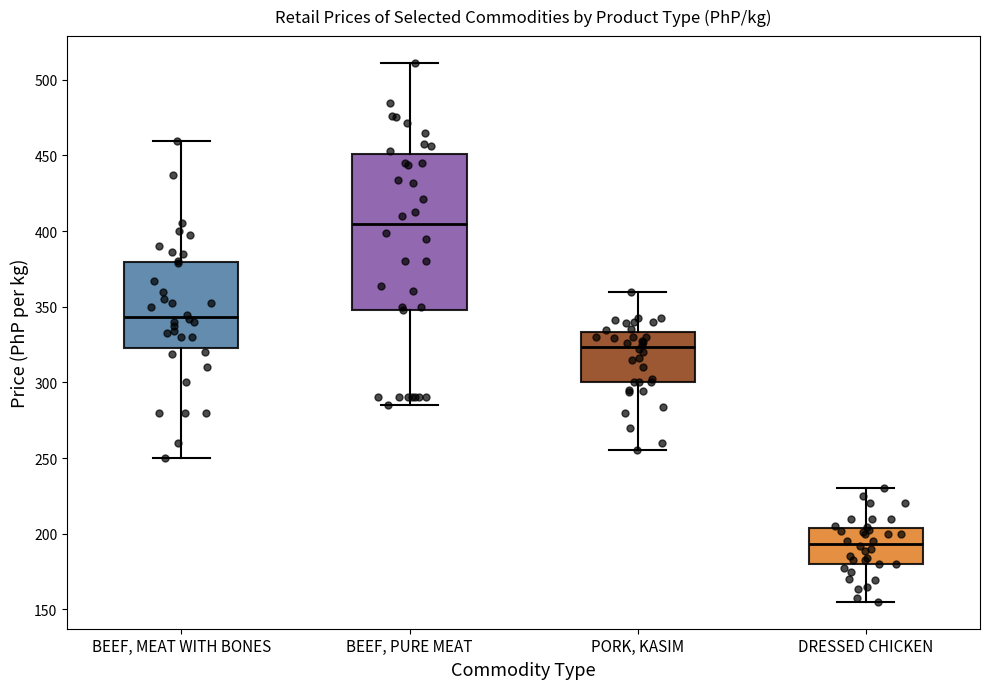

Reading left to right, transcribe this box plot: for each box, give where its median line is, the range the box spans, and where its two whiskers end, as read against the y-axis. The values are not printed on the chart, so give them approximately, as read against the axis.

BEEF, MEAT WITH BONES: median 345, box 320 to 380, whiskers 250 to 460
BEEF, PURE MEAT: median 405, box 350 to 450, whiskers 285 to 510
PORK, KASIM: median 325, box 300 to 335, whiskers 255 to 360
DRESSED CHICKEN: median 195, box 180 to 205, whiskers 155 to 230